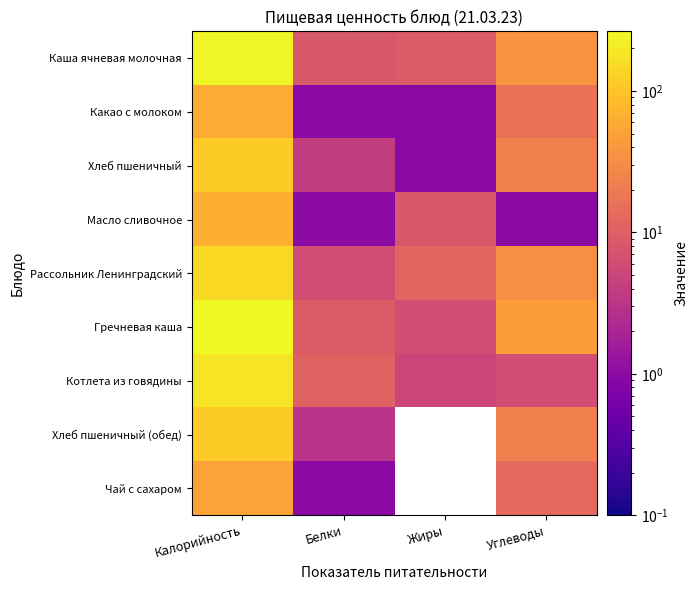

Rank the series by their maximum value, from highest to lowest.

Гречневая каша, Каша ячневая молочная, Котлета из говядины, Рассольник Ленинградский, Хлеб пшеничный, Хлеб пшеничный (обед), Масло сливочное, Какао с молоком, Чай с сахаром